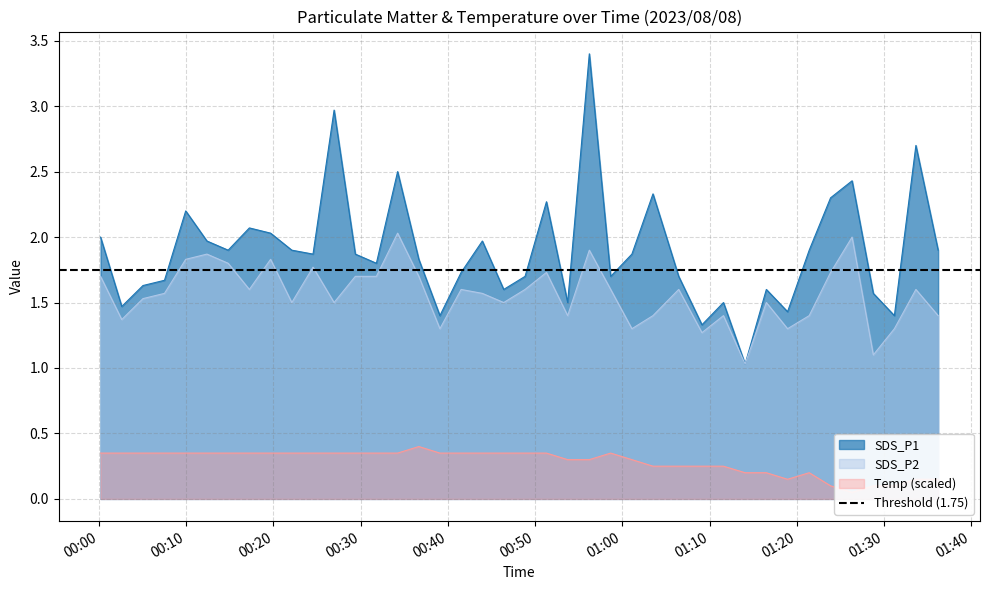

Where is SDS_P2 nearest to the value 1?

2023/08/08 01:14:05